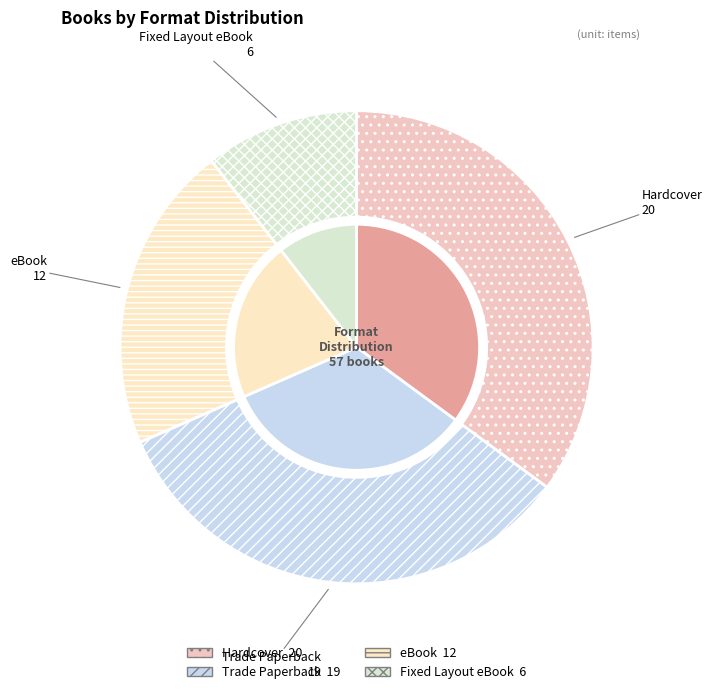

Rank the categories by value from lowest to highest.

Fixed Layout eBook, eBook, Trade Paperback, Hardcover